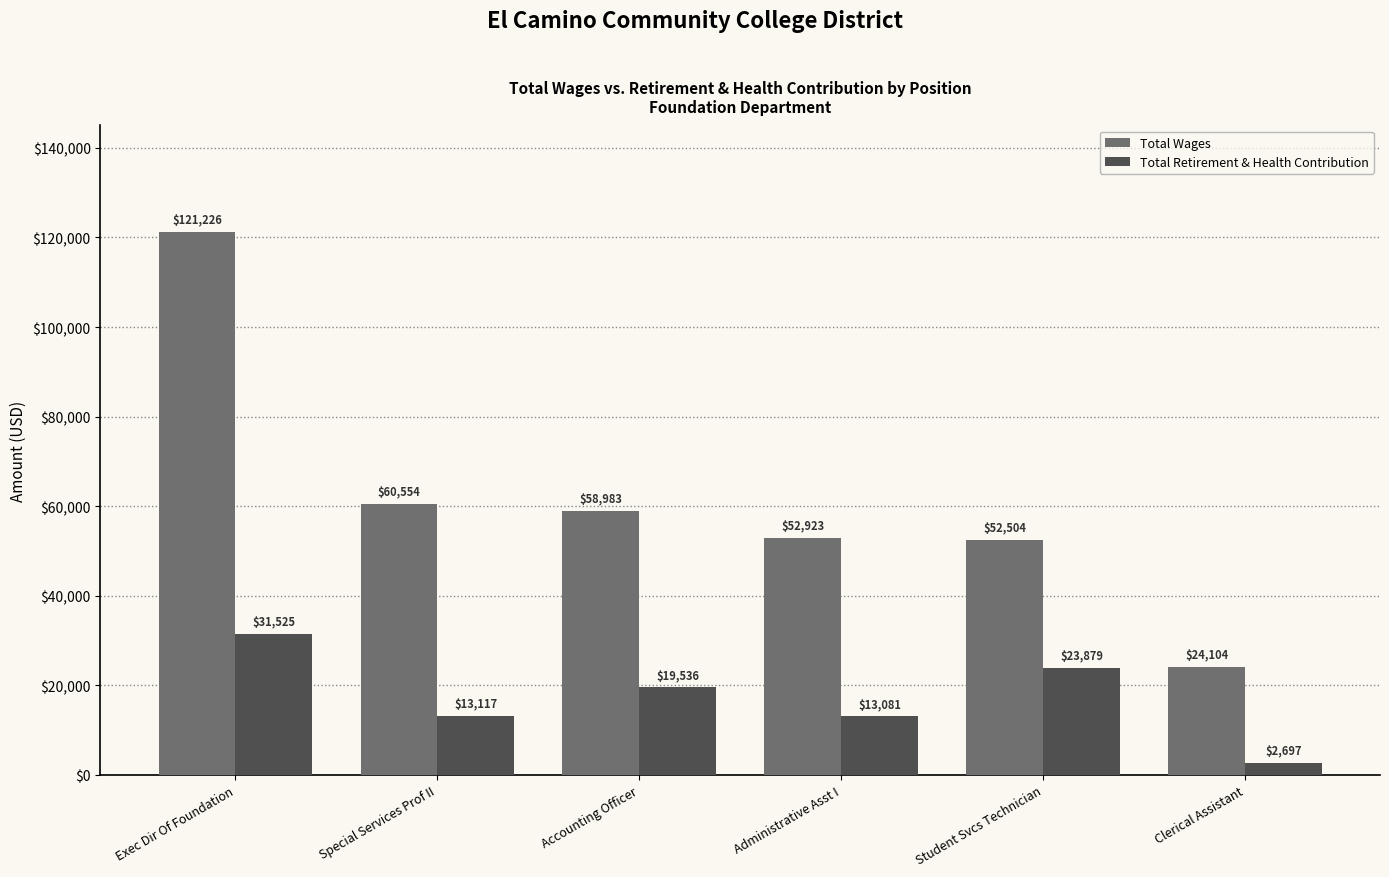

What is the minimum value shown in the chart?

2697